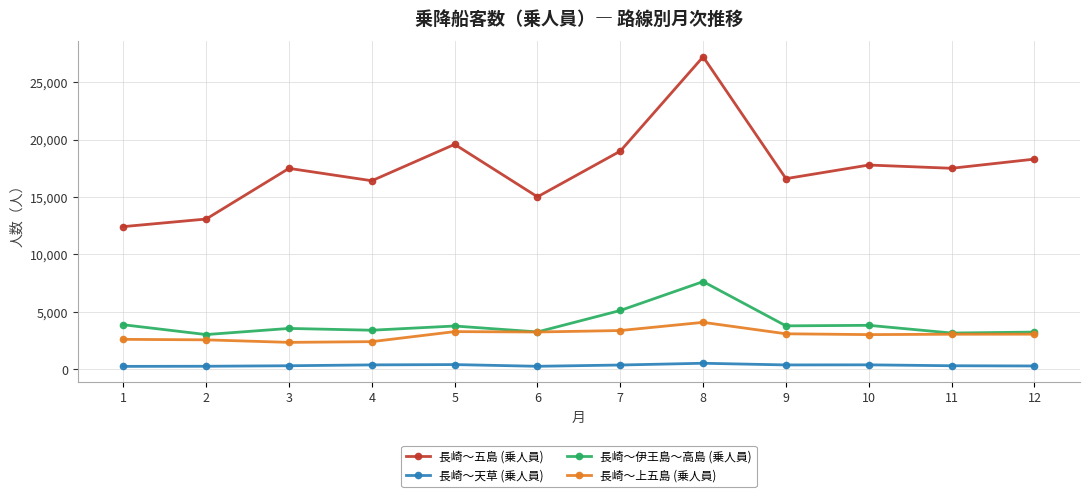

What is the difference between the 長崎～伊王島～高島 (乗人員) values at 1 and 2?

854